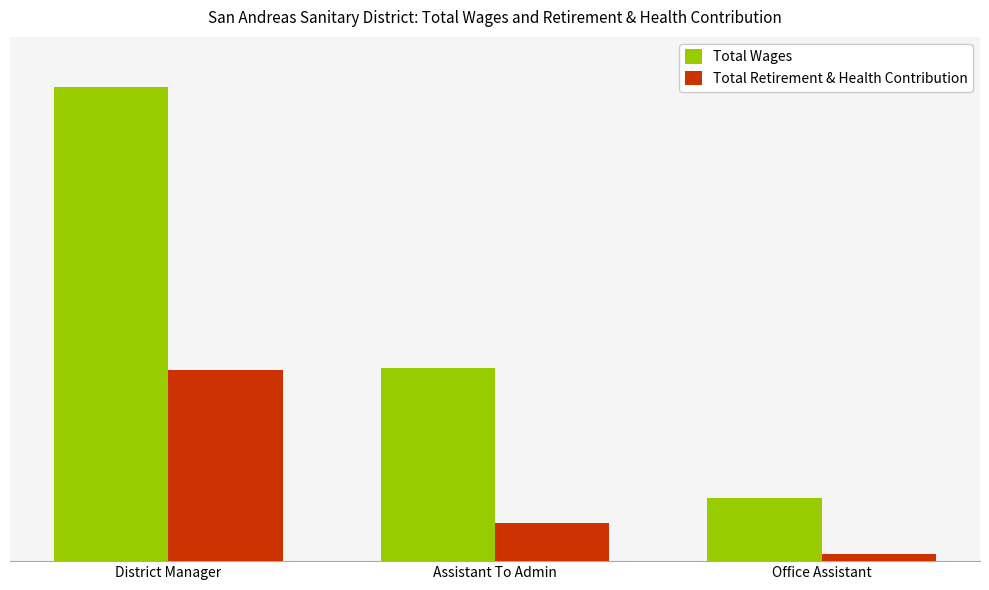

List the labels in order of Total Wages value, largest first.

District Manager, Assistant To Admin, Office Assistant